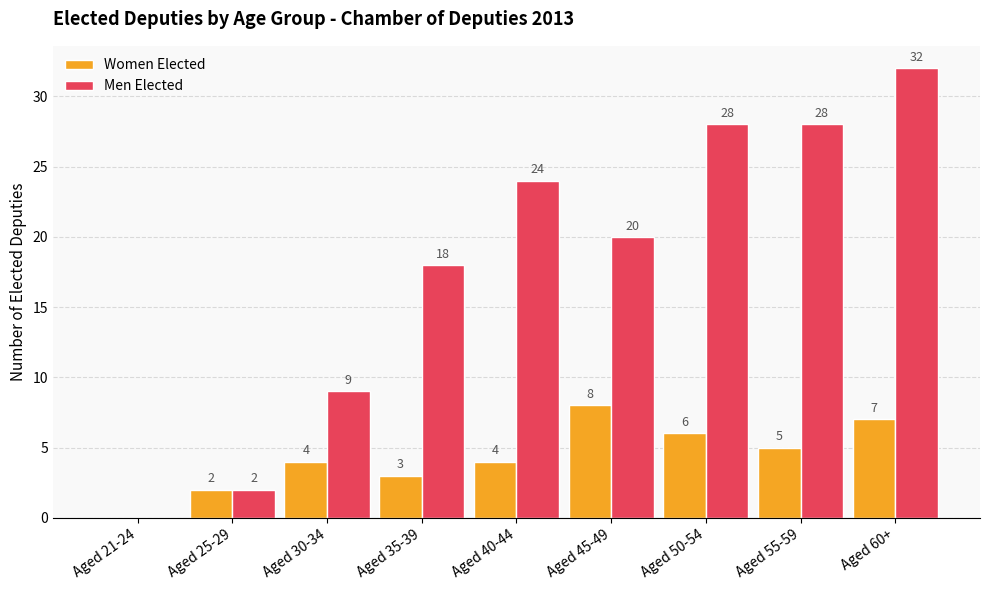

What is the approximate value of Men Elected at Aged 60+, to the nearest 5?

30